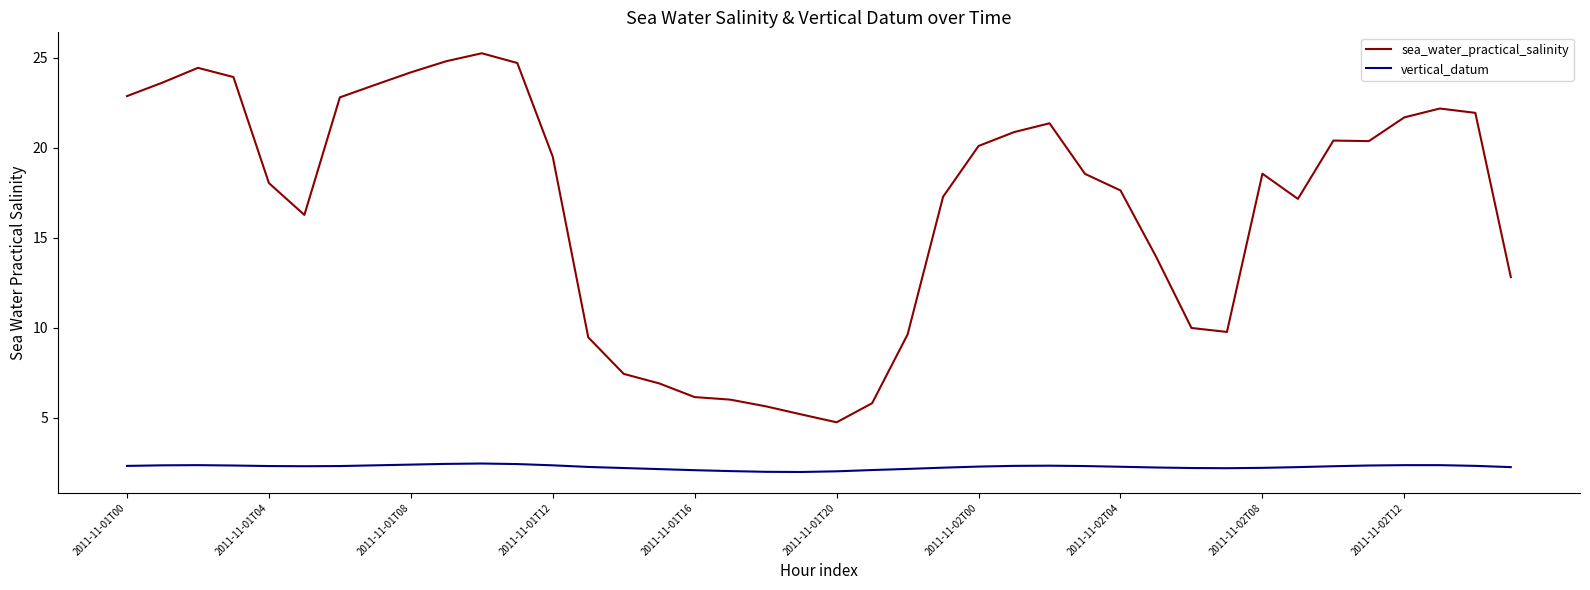

Which series has the largest total across all categories?

sea_water_practical_salinity